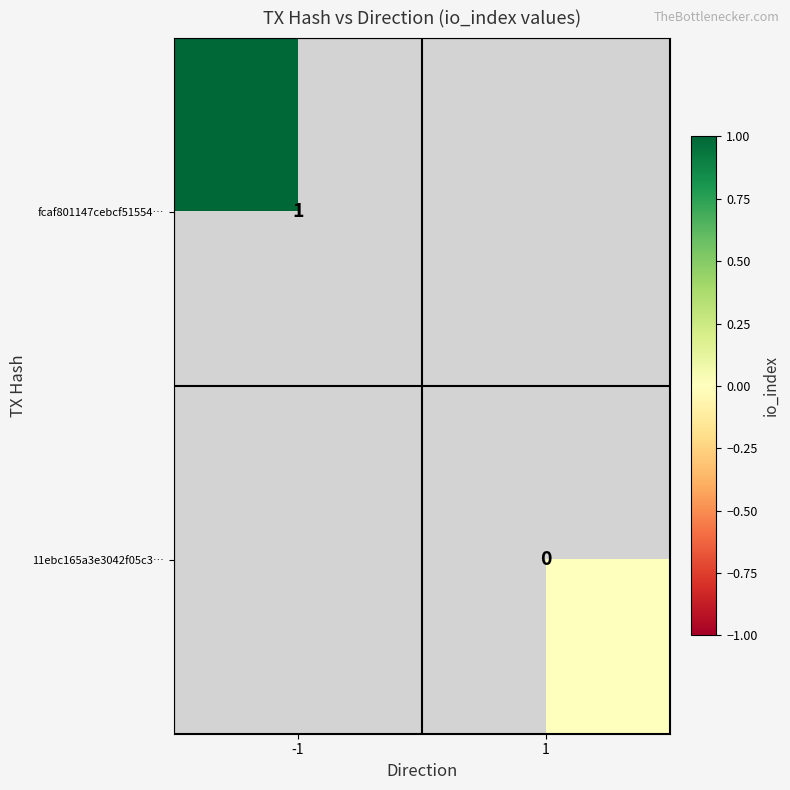

Which category has the lowest value in the fcaf801147cebcf51554… series?

-1